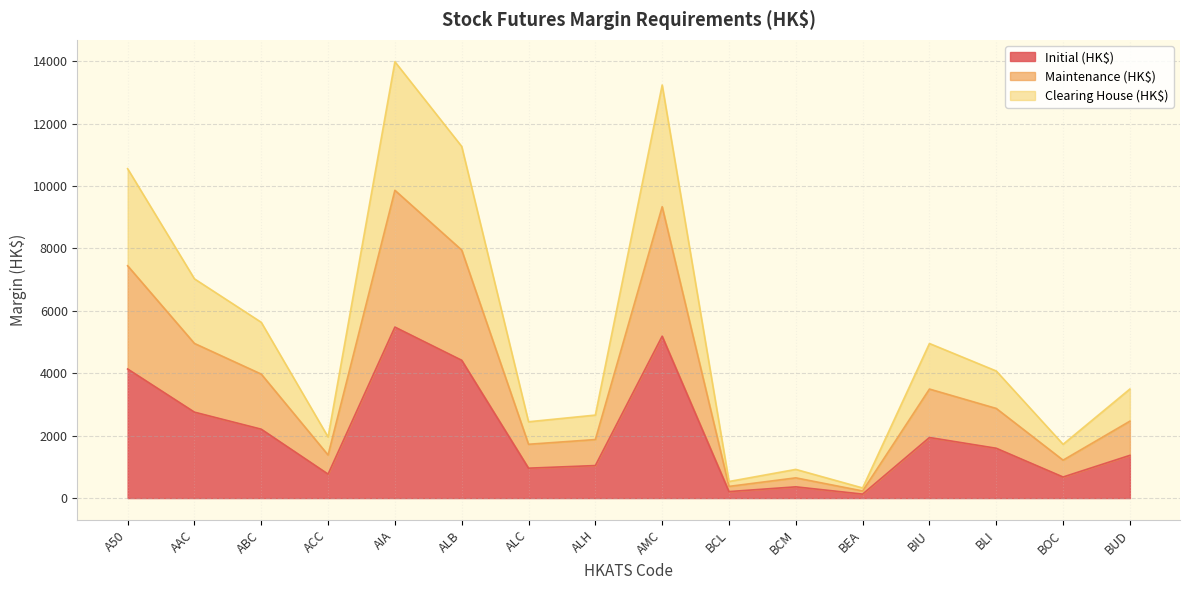

Rank the series by their average value, from lowest to highest.

Initial (HK$), Maintenance (HK$), Clearing House (HK$)